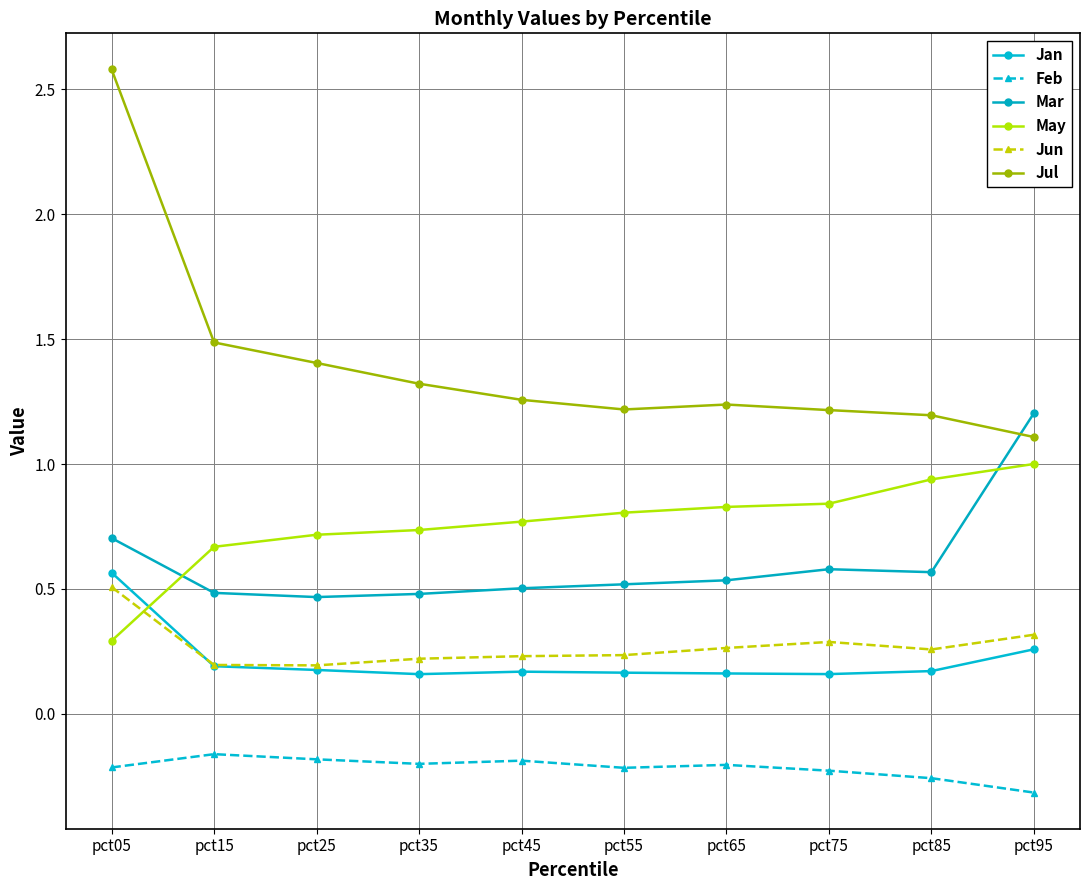

What is the sum of the Jul values at pct85 and pct75?

2.4